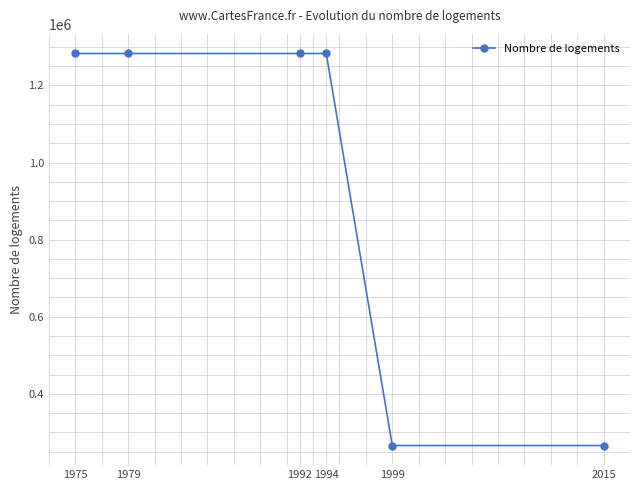

How many values are below 1283039?

3